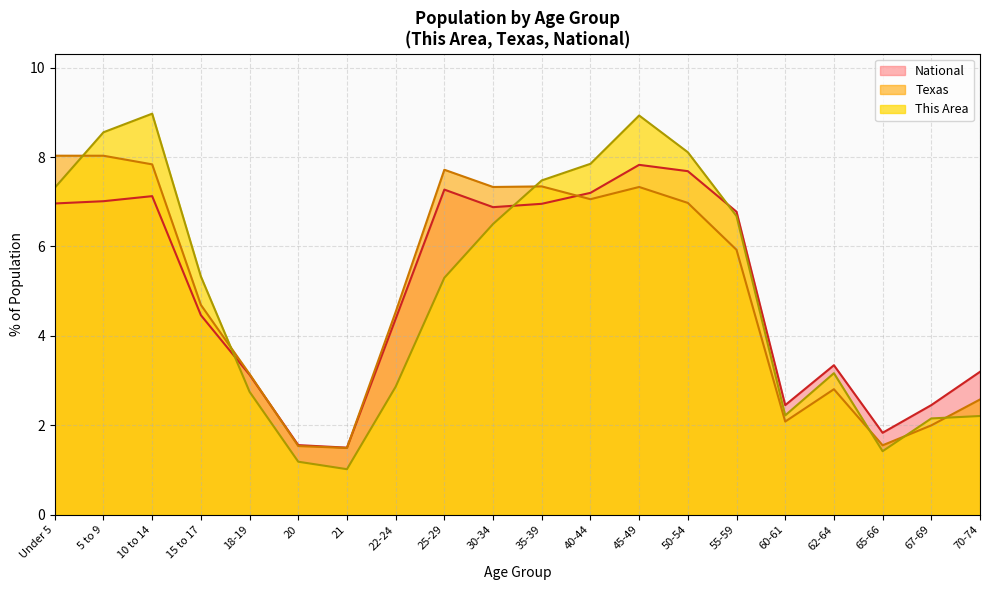

What value does the National series have at 45-49?

7.8